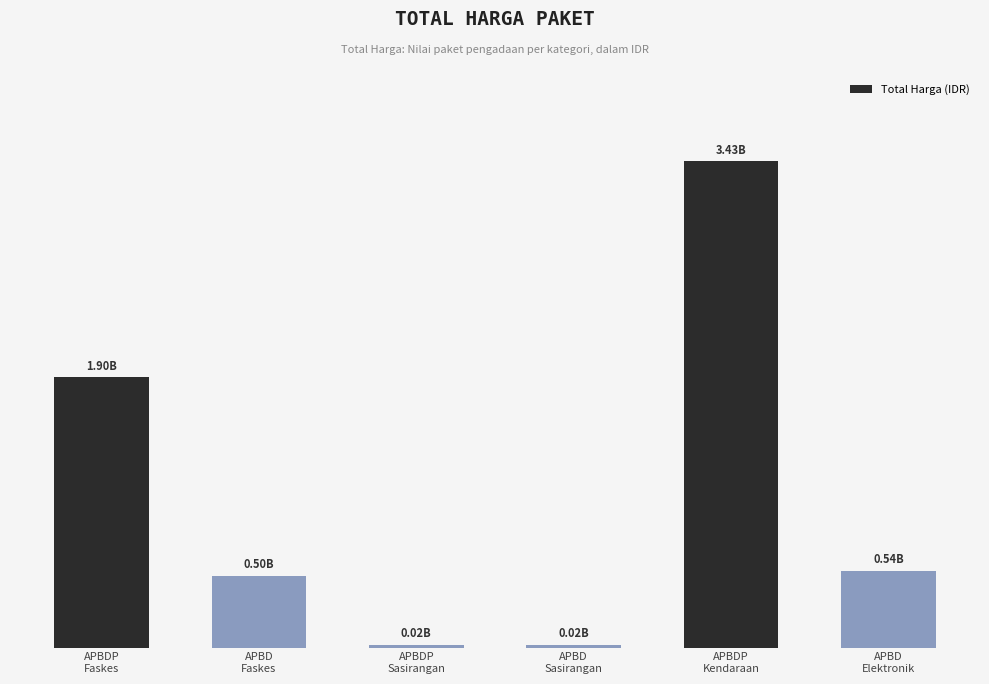

What is the value of the 2nd bar from the left?

503170040